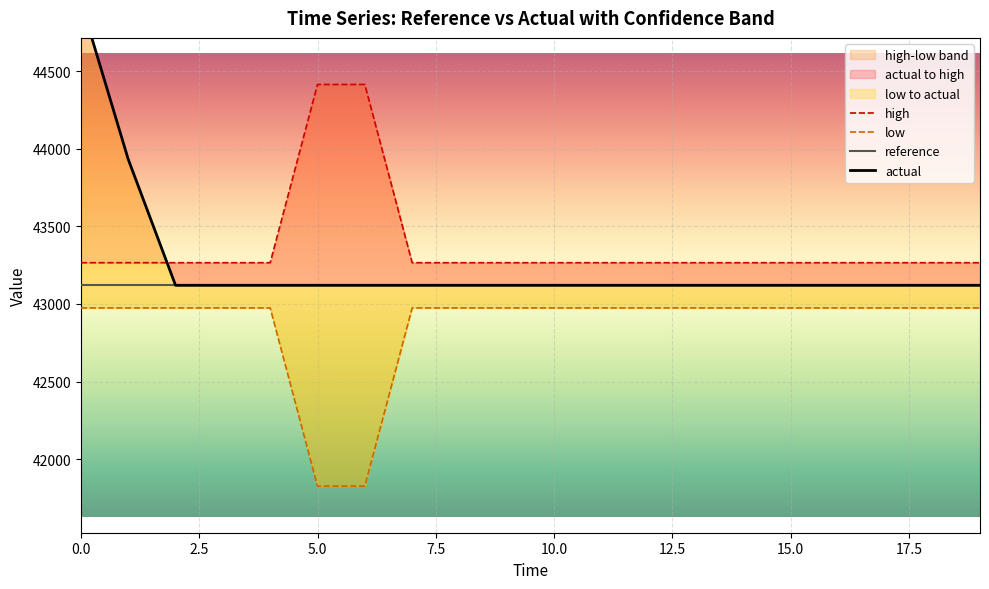

How many interior local valleys does the low series have?

1